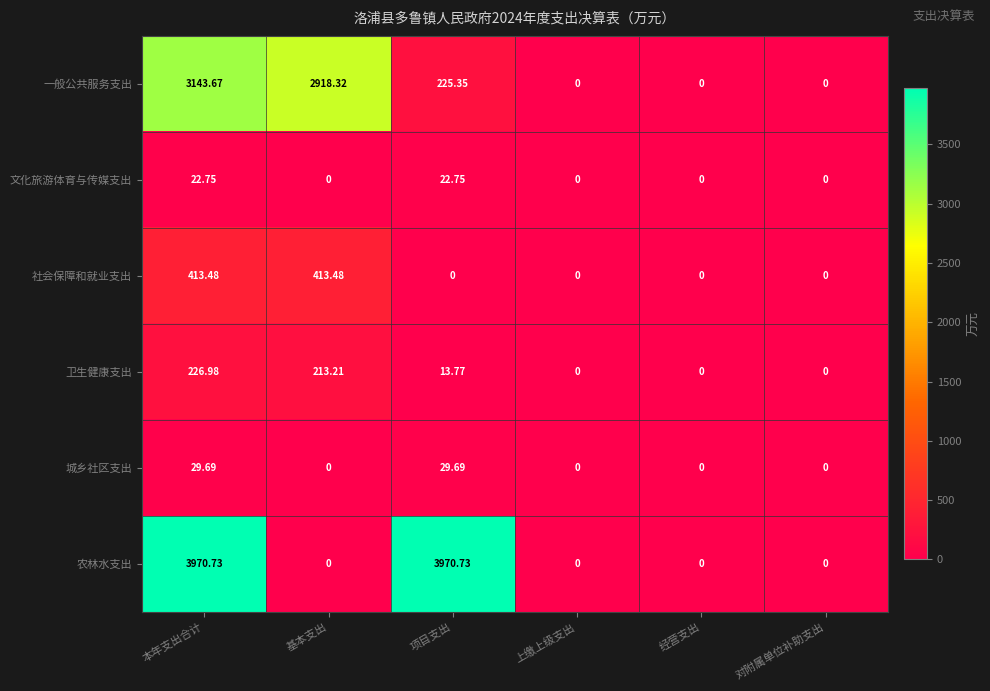

Which series has the largest total across all categories?

农林水支出